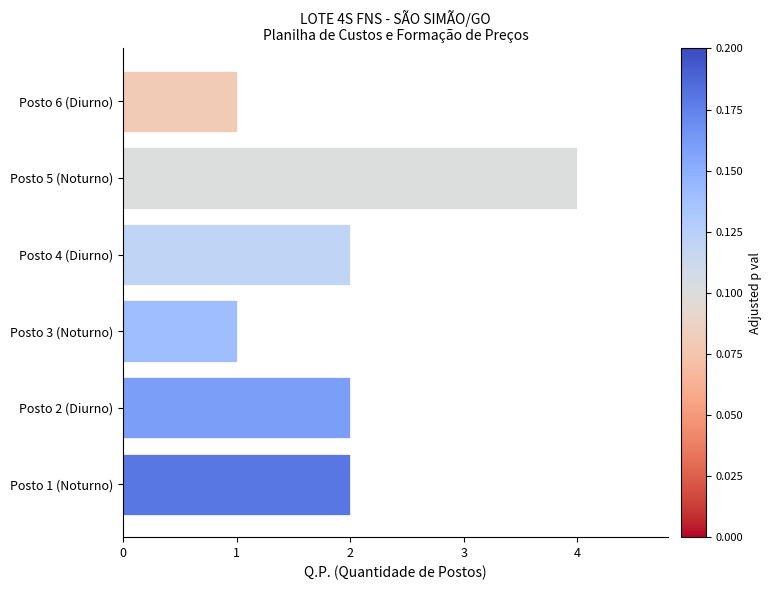

Reading bottom to top, what are all the values shown in this chart?

Posto 1 (Noturno)=2	Posto 2 (Diurno)=2	Posto 3 (Noturno)=1	Posto 4 (Diurno)=2	Posto 5 (Noturno)=4	Posto 6 (Diurno)=1